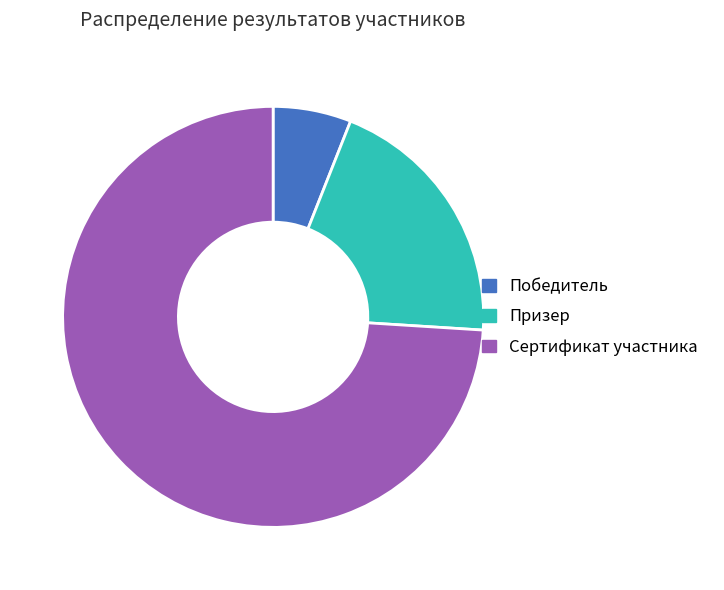

What is the largest slice in the pie chart?

Сертификат участника